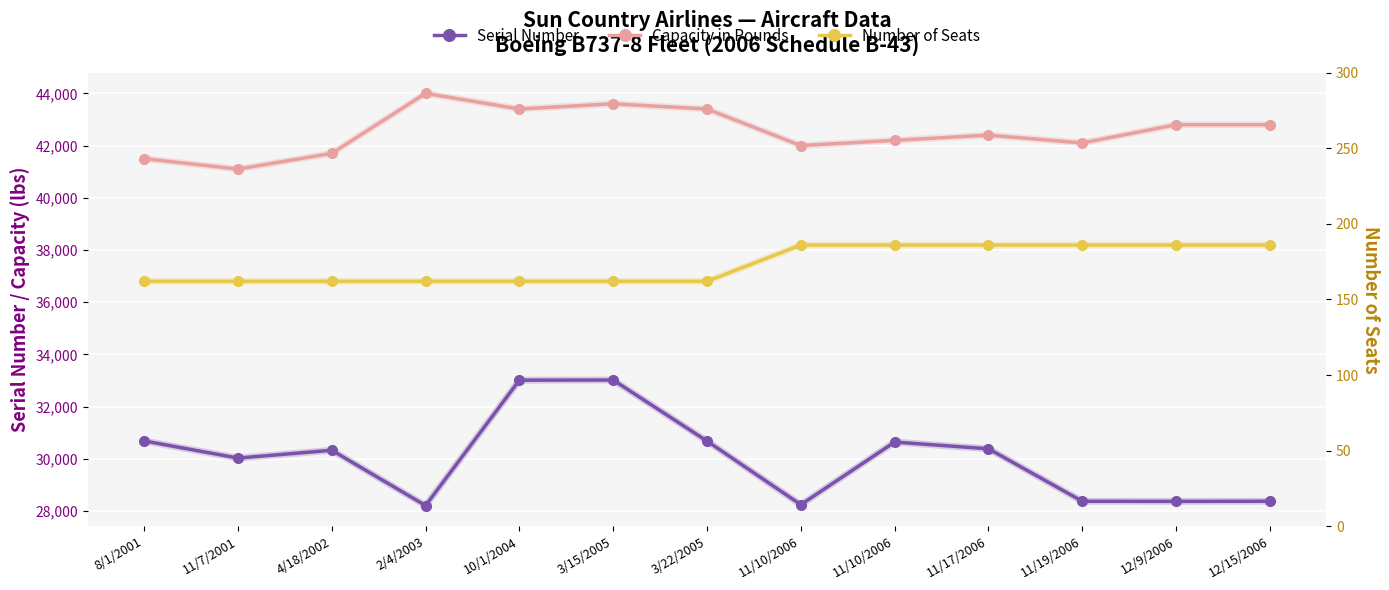

How many data points does each series have?

13